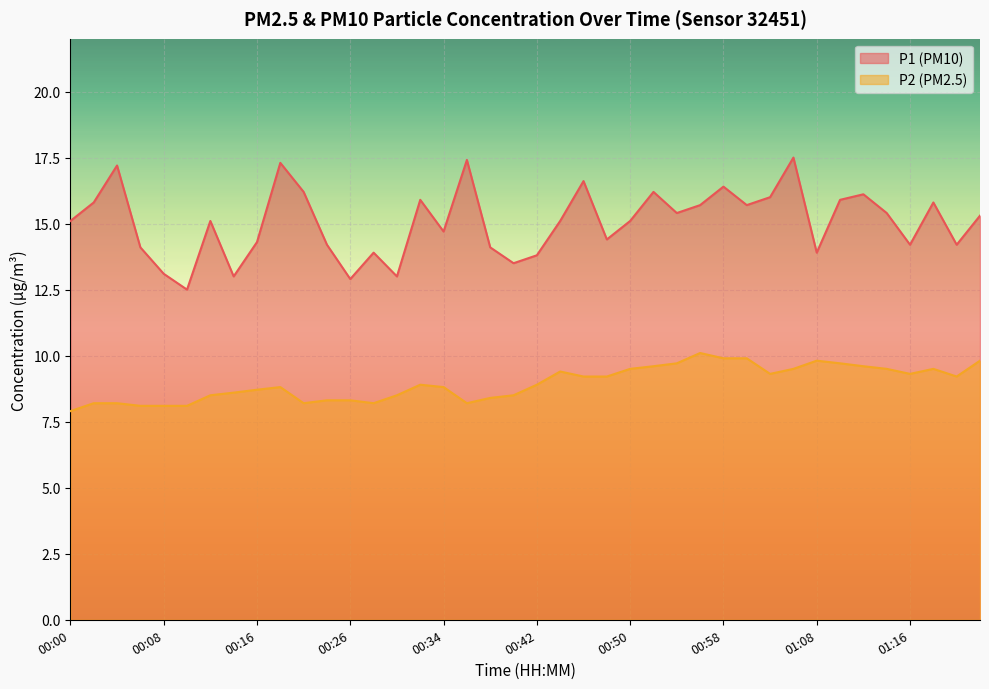

Does the chart display data point markers on the line(s)?

No